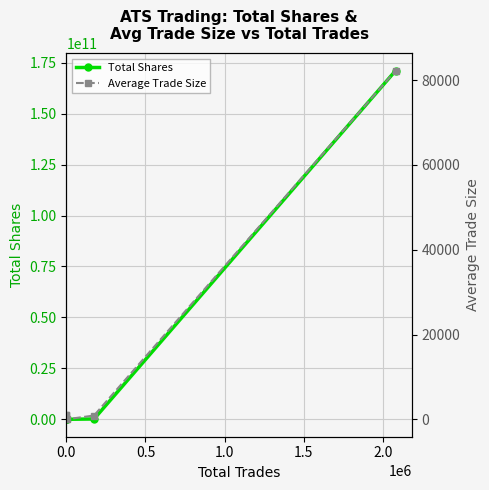

How many data points in Total Shares are less than 117495?

3